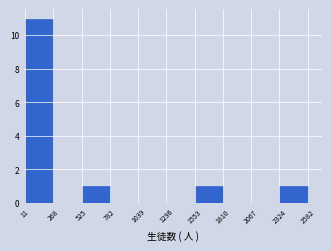

Reading left to right, transcribe this chart: for each bar, give the range it covers on the x-axis and its height. The values are not printed on the chart, so give them approximately, as read against the axis.

11 to 268: 11
268 to 525: 0
525 to 782: 1
782 to 1039: 0
1039 to 1296: 0
1296 to 1553: 0
1553 to 1810: 1
1810 to 2067: 0
2067 to 2324: 0
2324 to 2582: 1